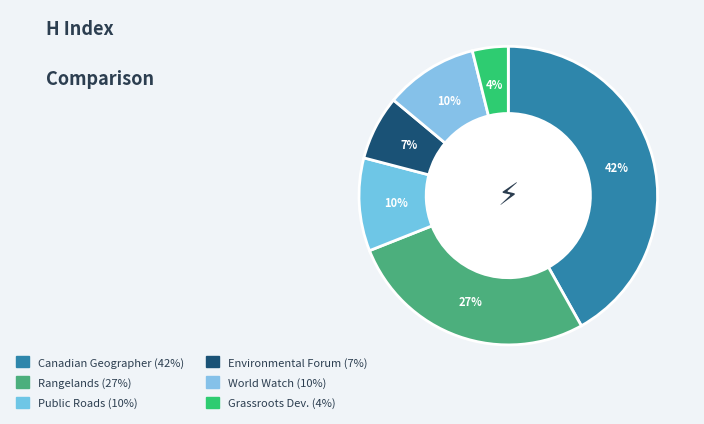

What is the largest slice in the pie chart?

Canadian Geographer